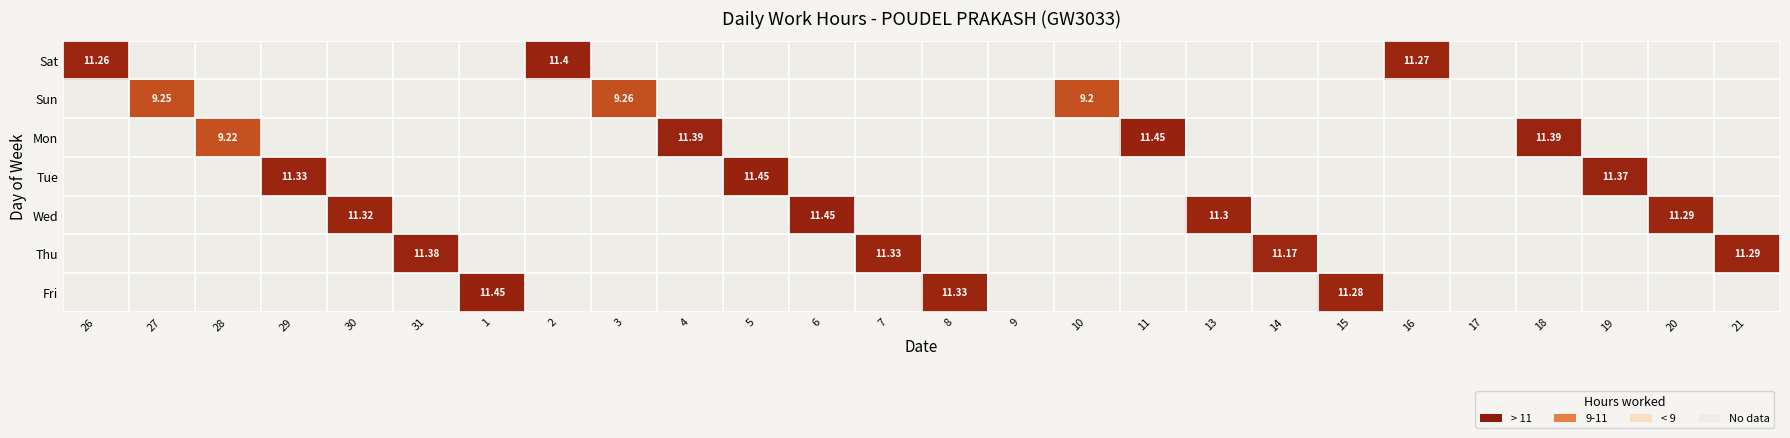

What is the smallest value displayed?

9.2